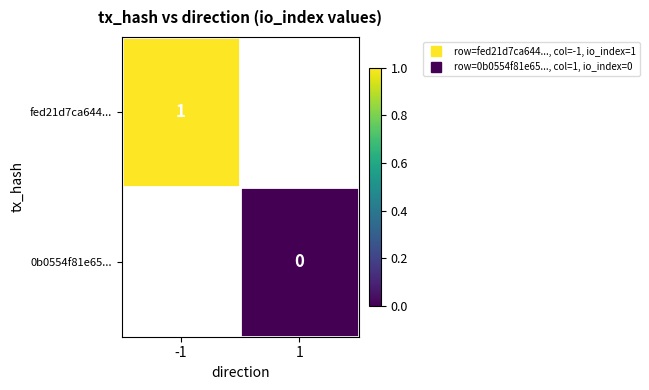

True or false: fed21d7ca644... has a value of 0.2 at -1.

False